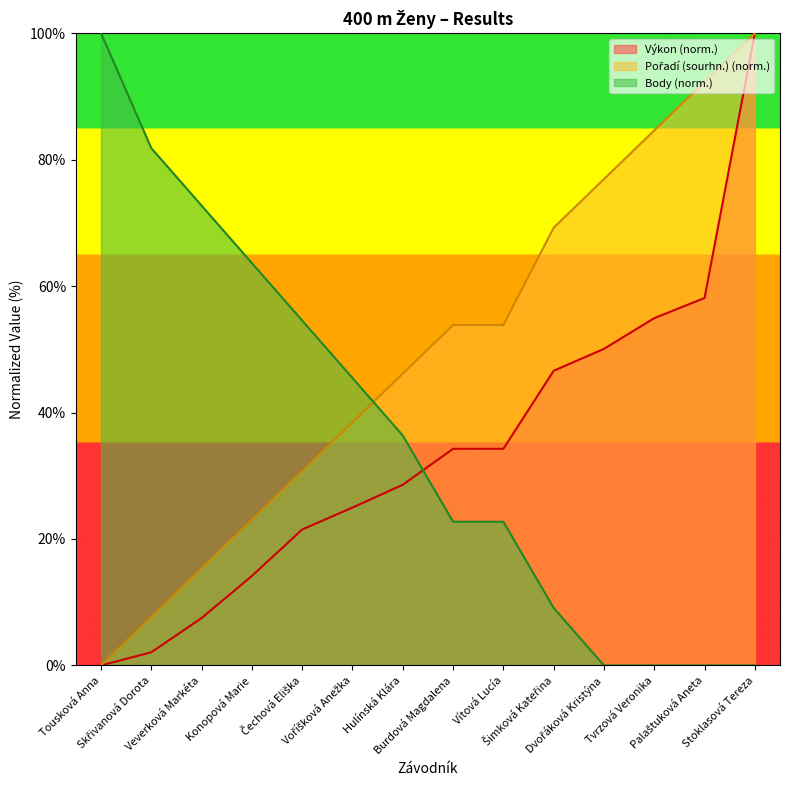

What is the label of the 13th point from the left?

Palaštuková Aneta